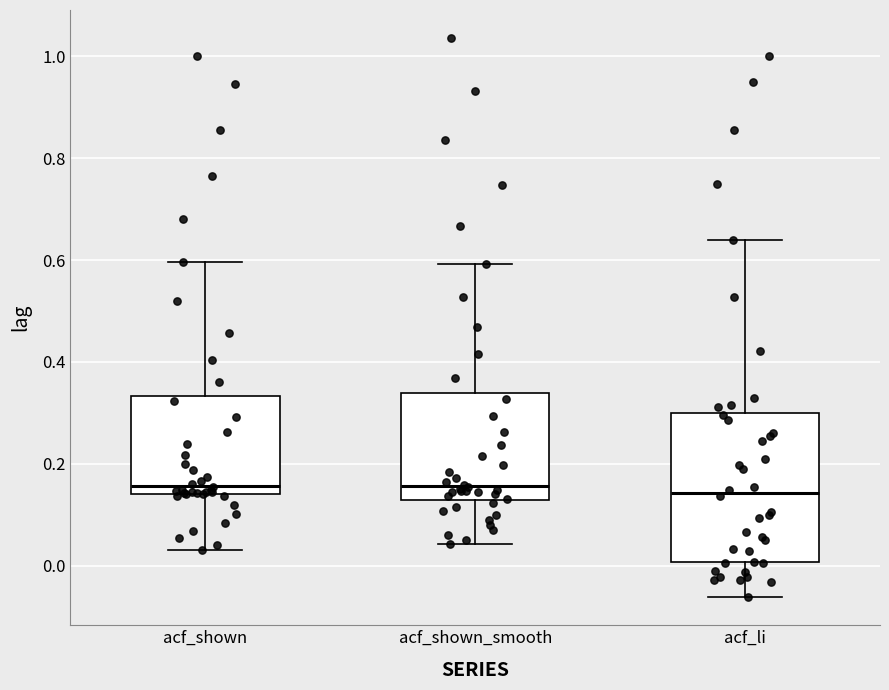

Which box is the tallest, from its lower edge to its upper edge?

acf_li